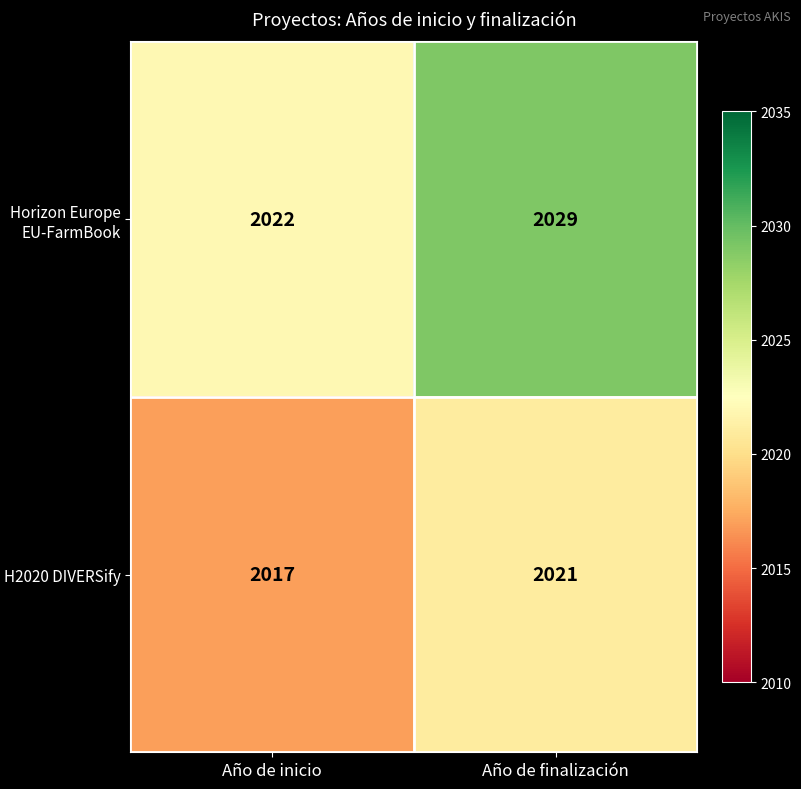

Reading left to right, extract all data points from this chart.

Horizon Europe EU-FarmBook: 2022	2029
H2020 DIVERSify: 2017	2021